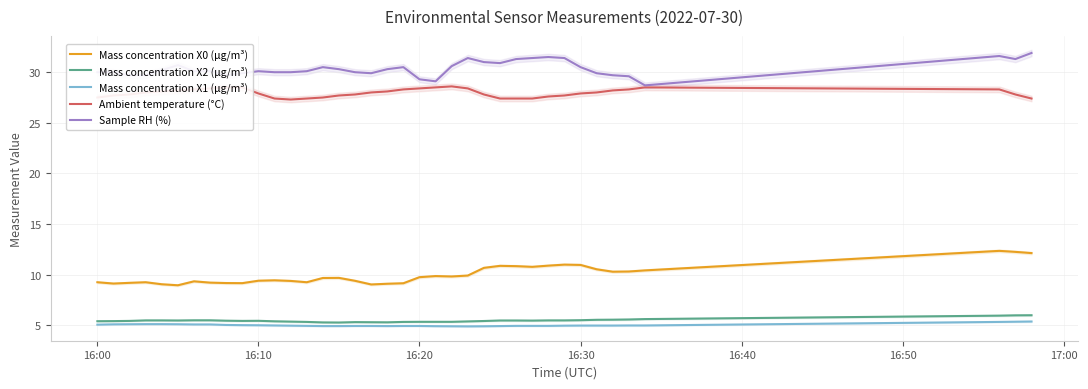

True or false: Ambient temperature (°C) and Mass concentration X2 (μg/m³) intersect in this chart.

False